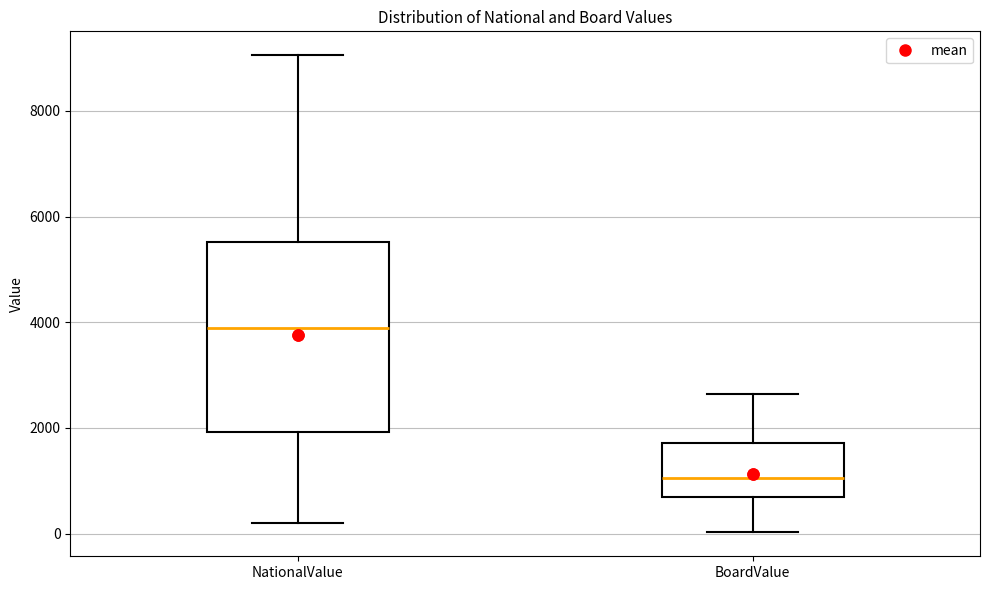

Which box has the highest median line?

NationalValue